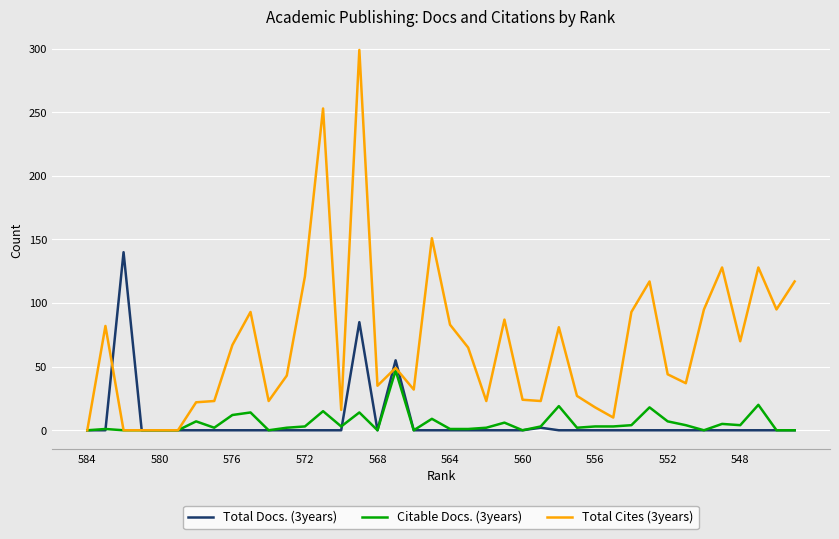

Rank the series by their maximum value, from highest to lowest.

Total Cites (3years), Total Docs. (3years), Citable Docs. (3years)